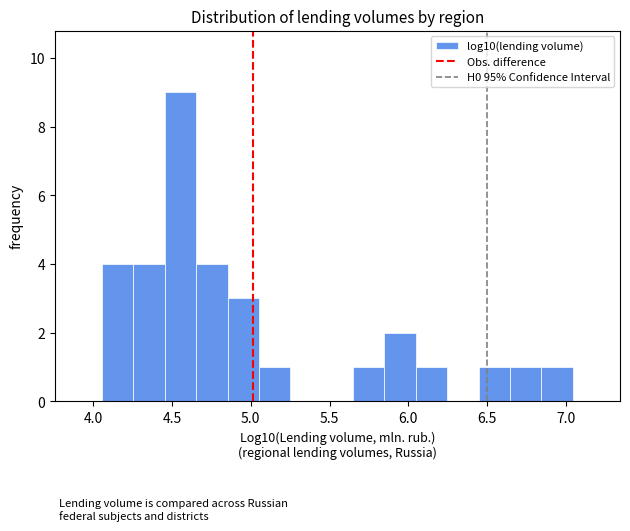

Around what value on the x-axis is the tallest bar? Give the approximate position of its centre, as read against the axis.

4.55